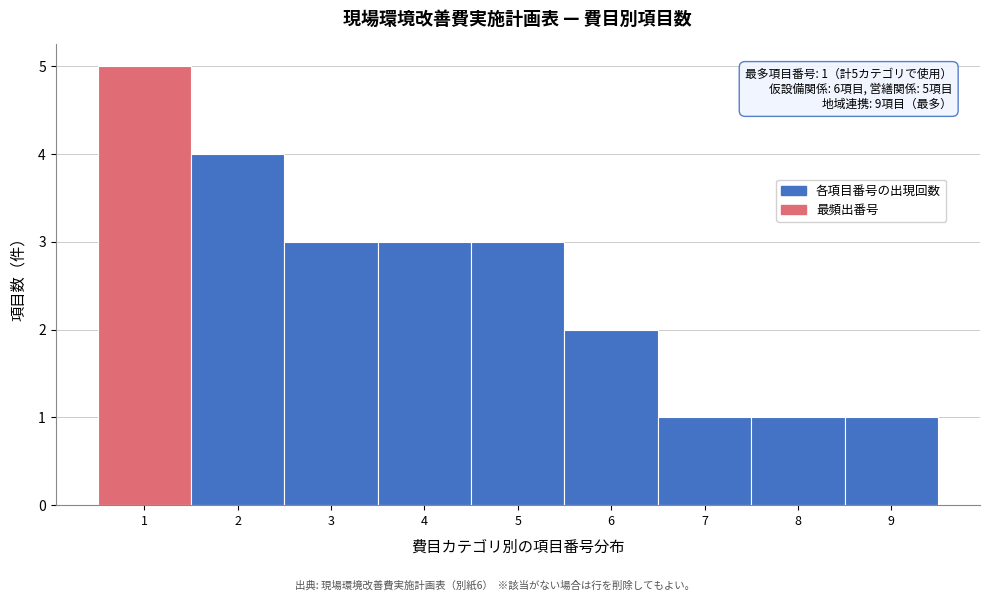

Over which range of the x-axis is the bar tallest?

0.5 to 1.5